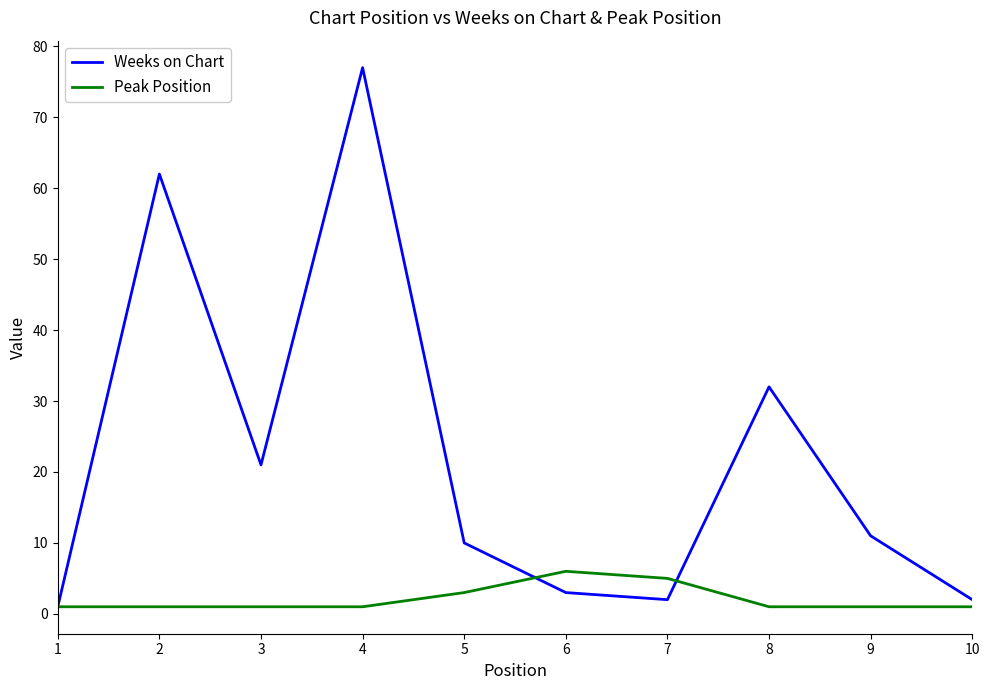

The value of Peak Position at 8 is 1. True or false?

True